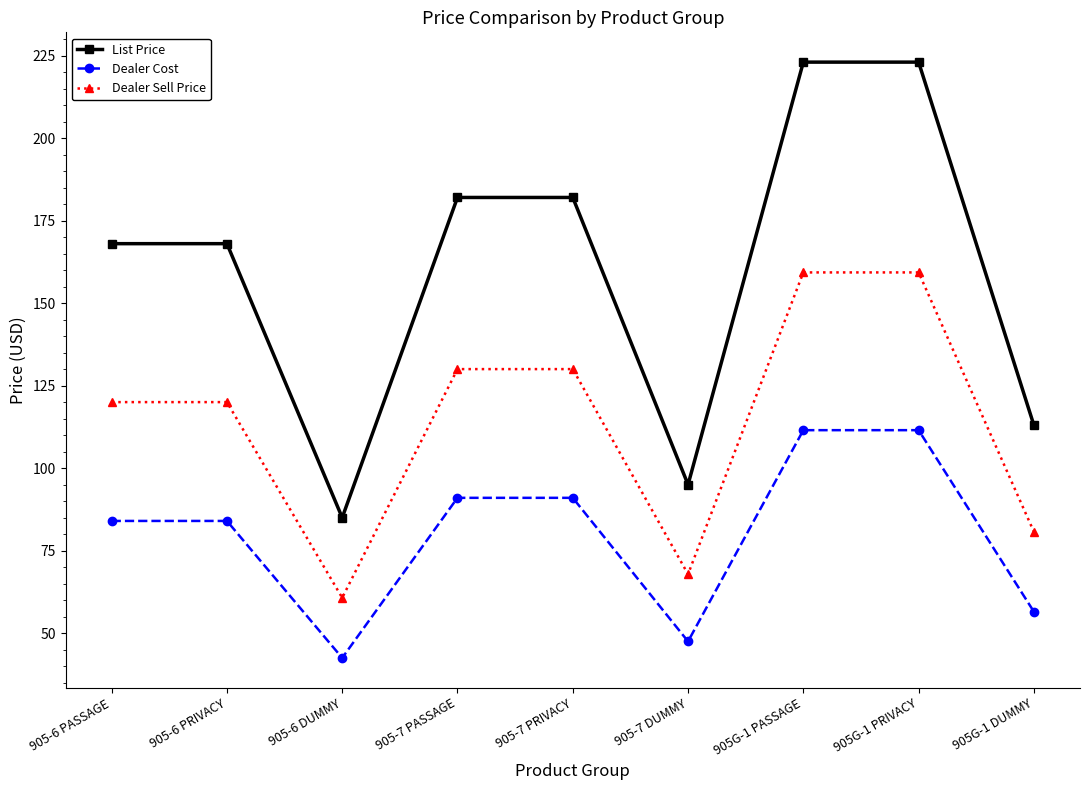

What is the difference between the highest and lowest values at 905-7 DUMMY?

47.5